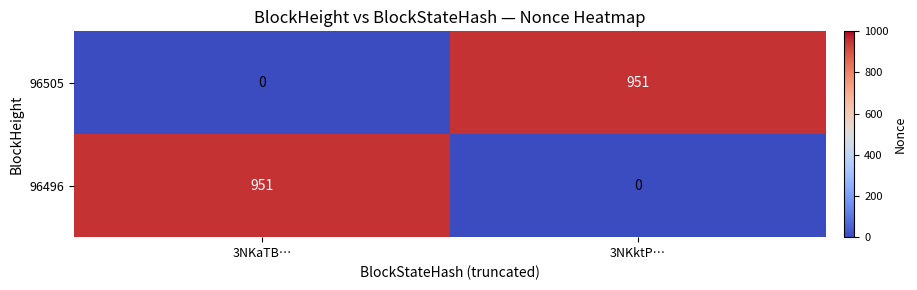

Rank the series at 3NKaTB… from lowest to highest value.

96505, 96496